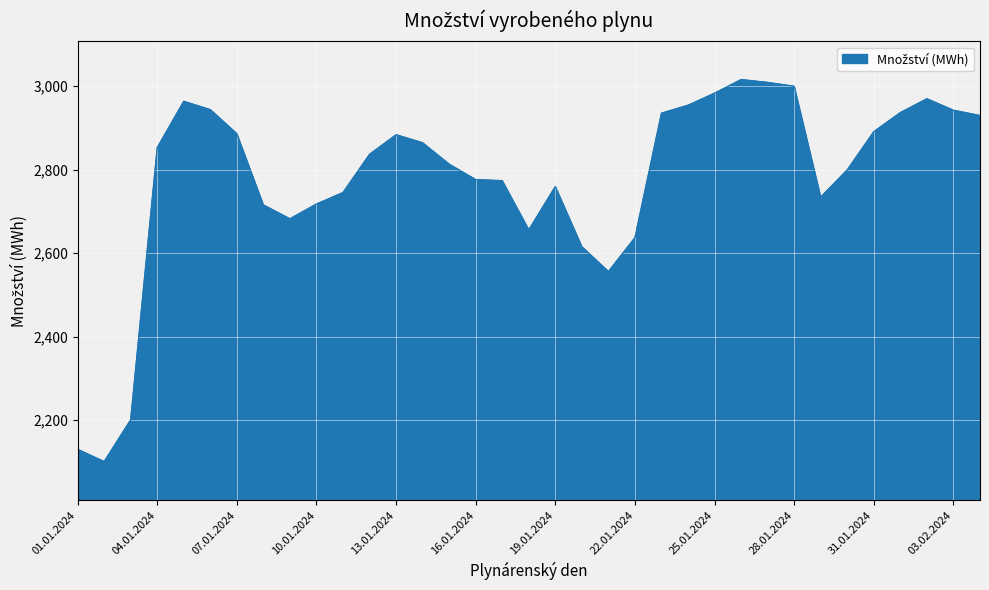

What is the maximum value shown in the chart?

3015.7